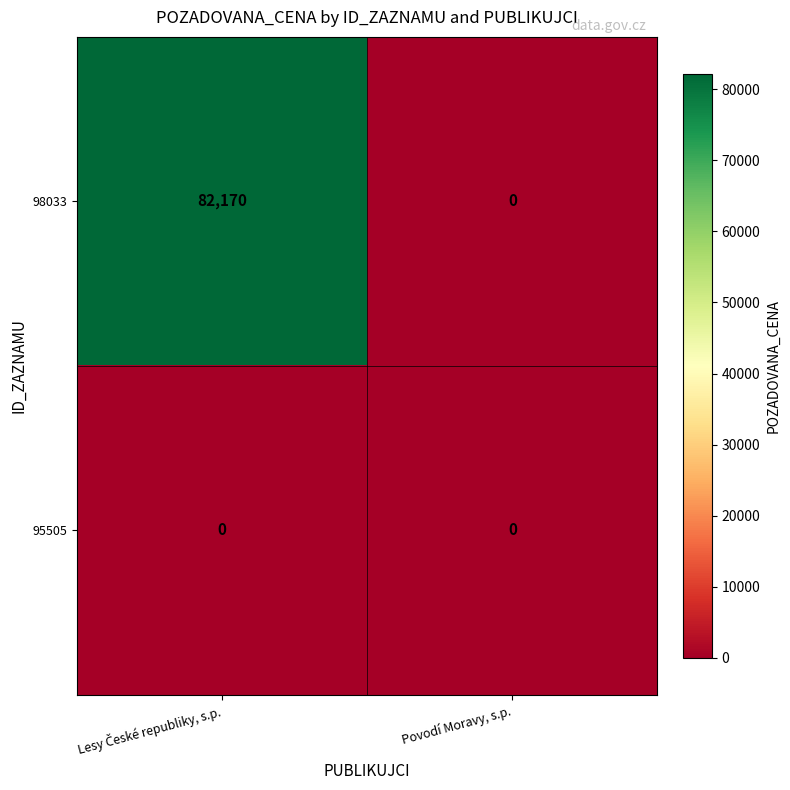

List the series in order of their overall mean, lowest first.

95505, 98033